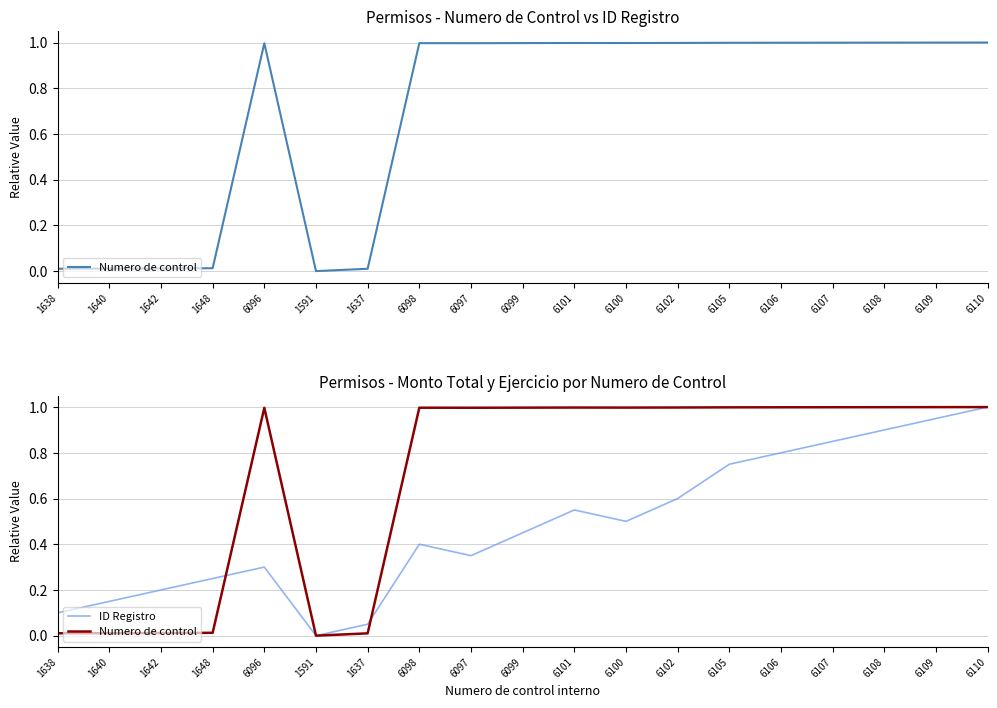

Which category has the highest value in the ID Registro series?

6110